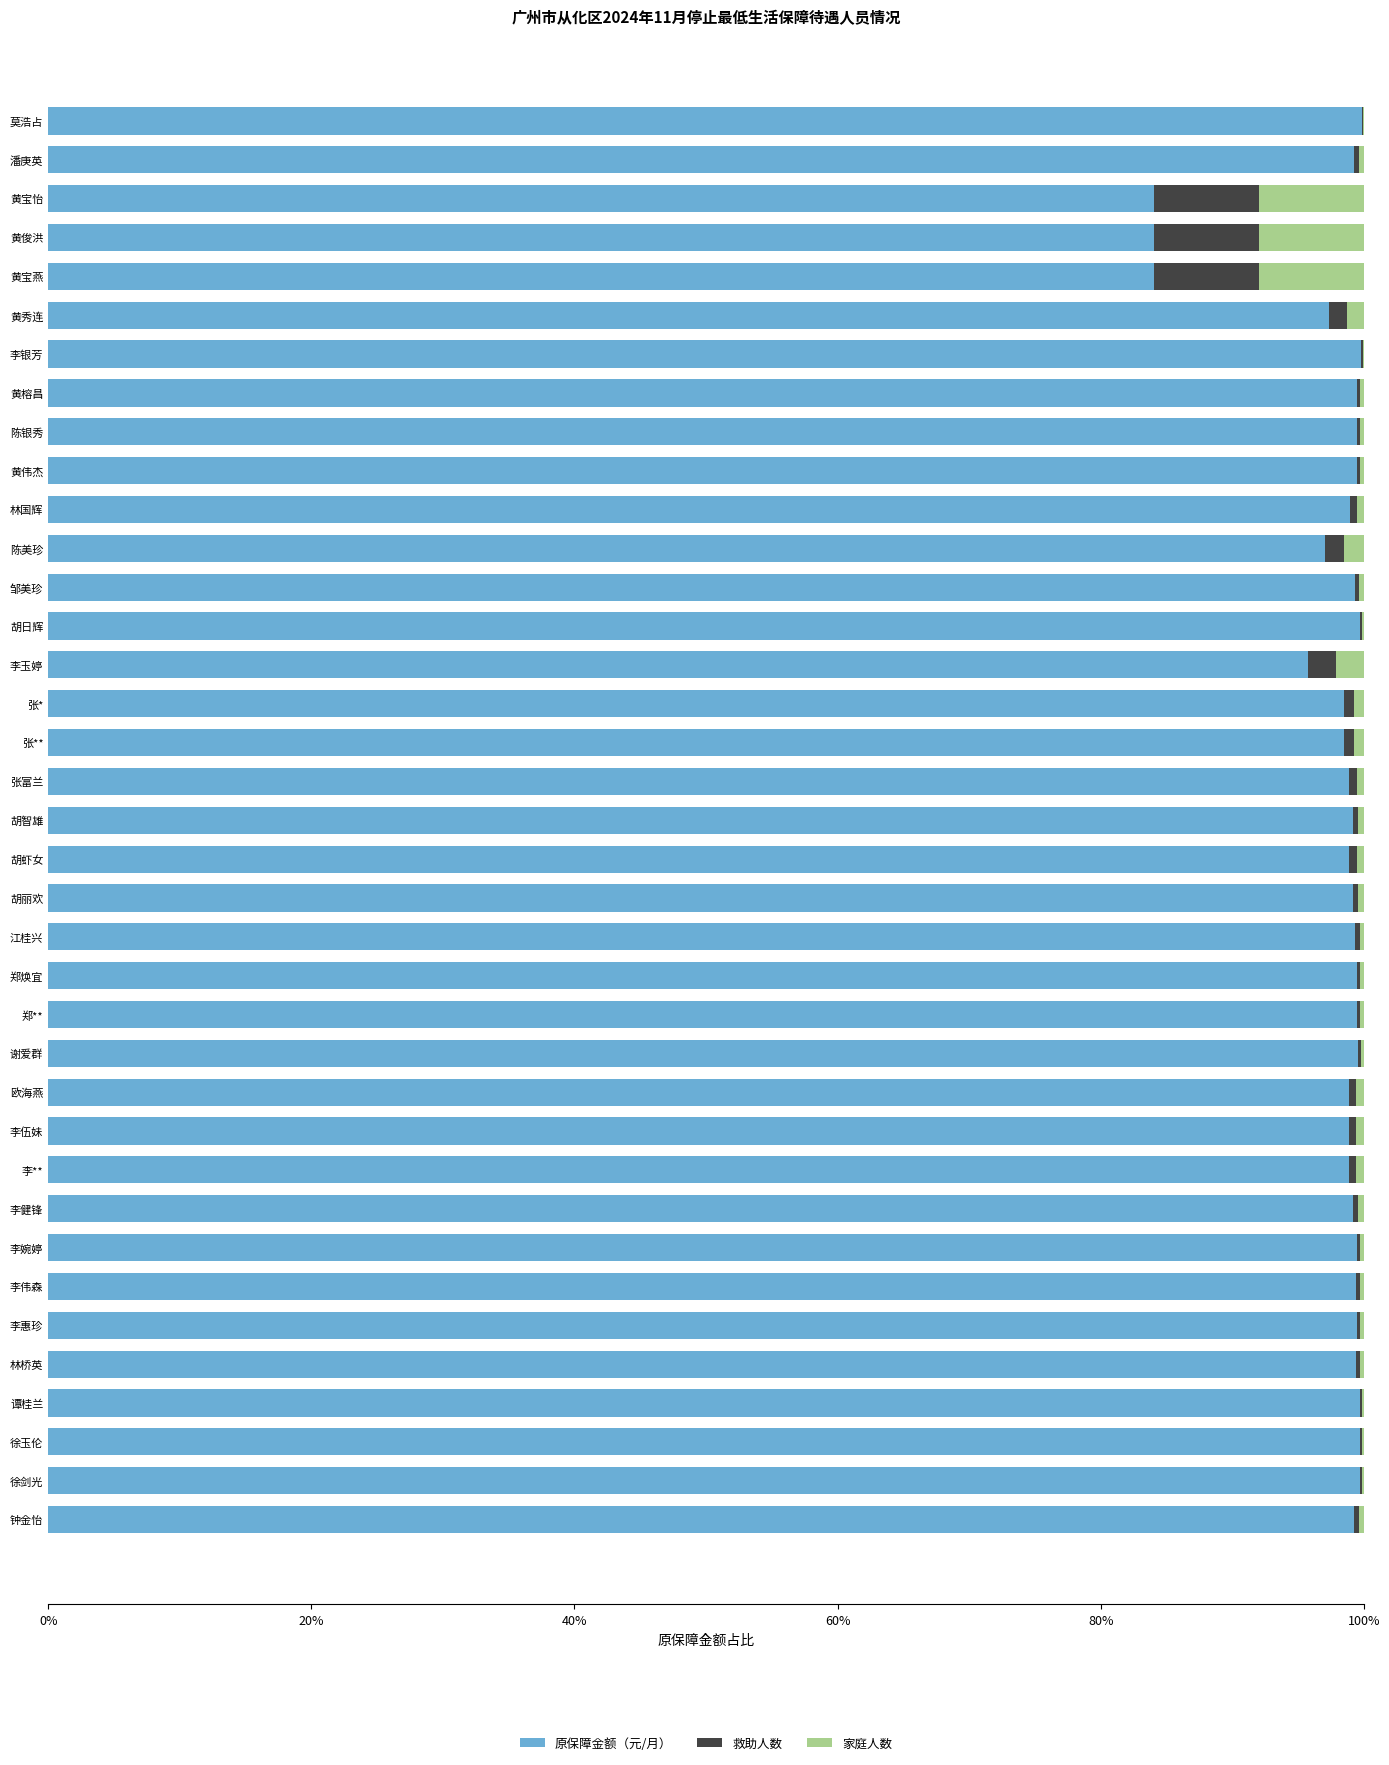

True or false: 原保障金额（元/月） has a value of 99.5 at 李惠珍.

True